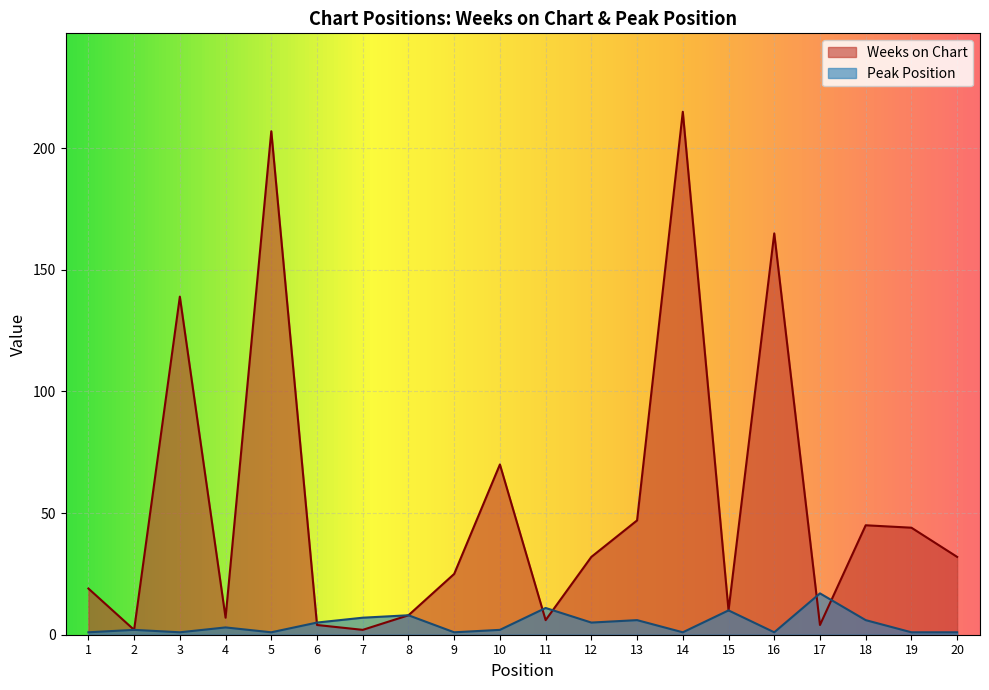

What is the difference between the maximum and minimum values in the Peak Position series?

16